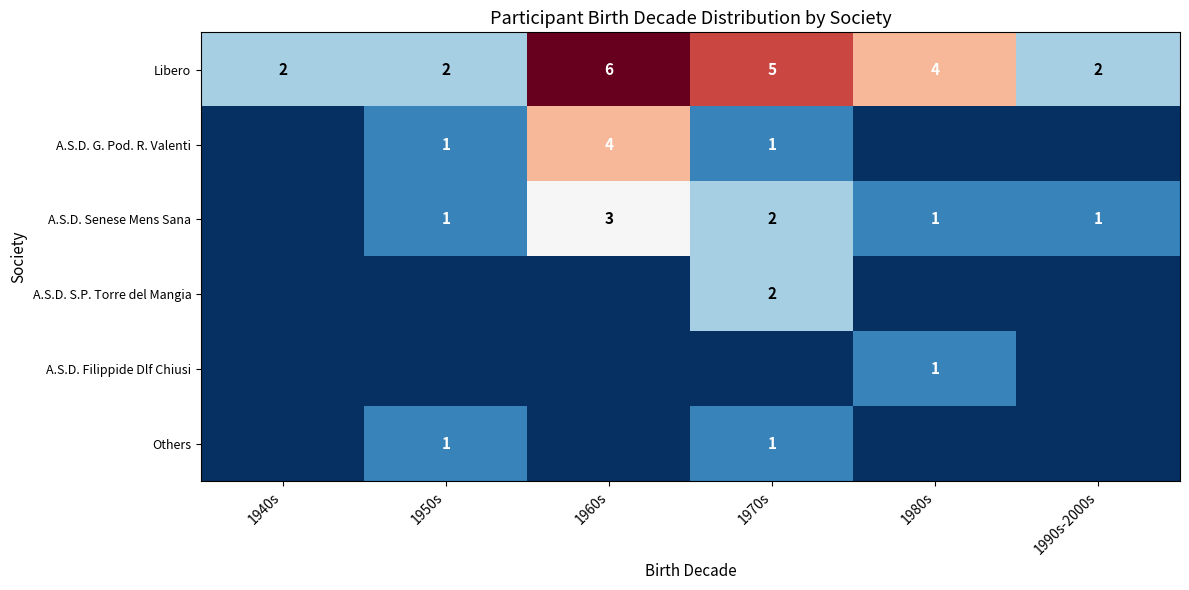

The value of Libero at 1990s-2000s is 1. True or false?

False